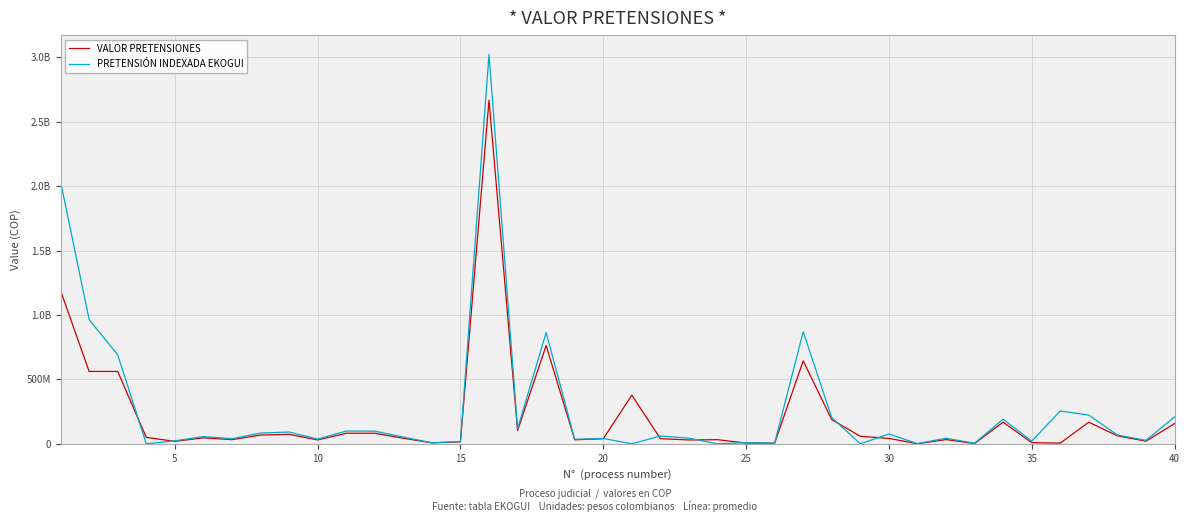

Is this an area chart (filled region under the line)?

No